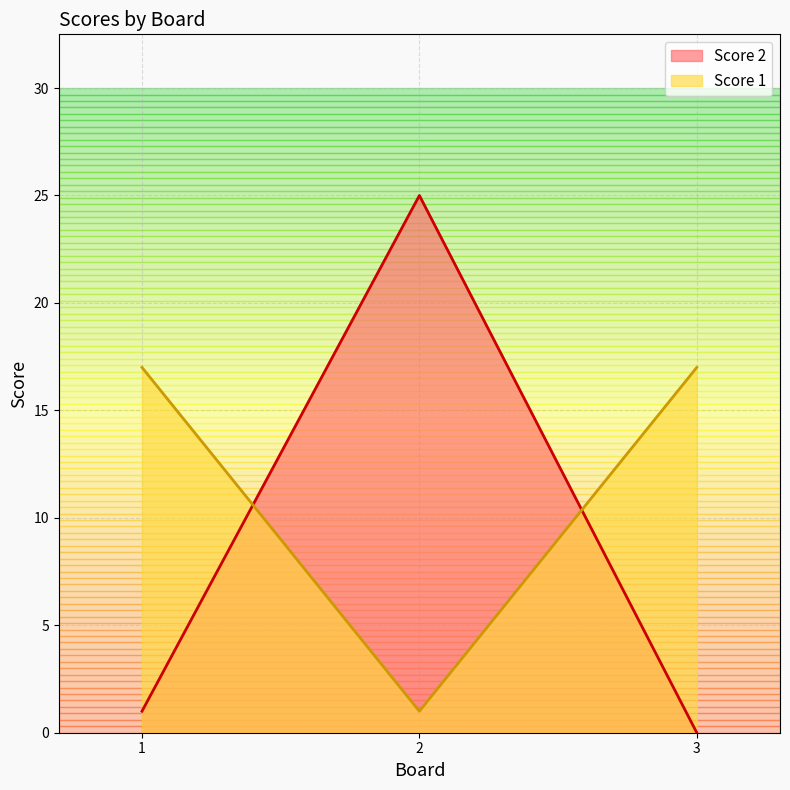

Does the chart have visible grid lines?

Yes